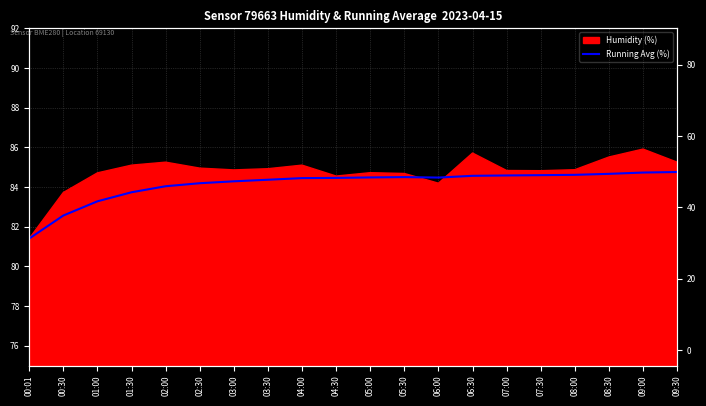

Is it true that the value at 05:30 is 84.5?

True